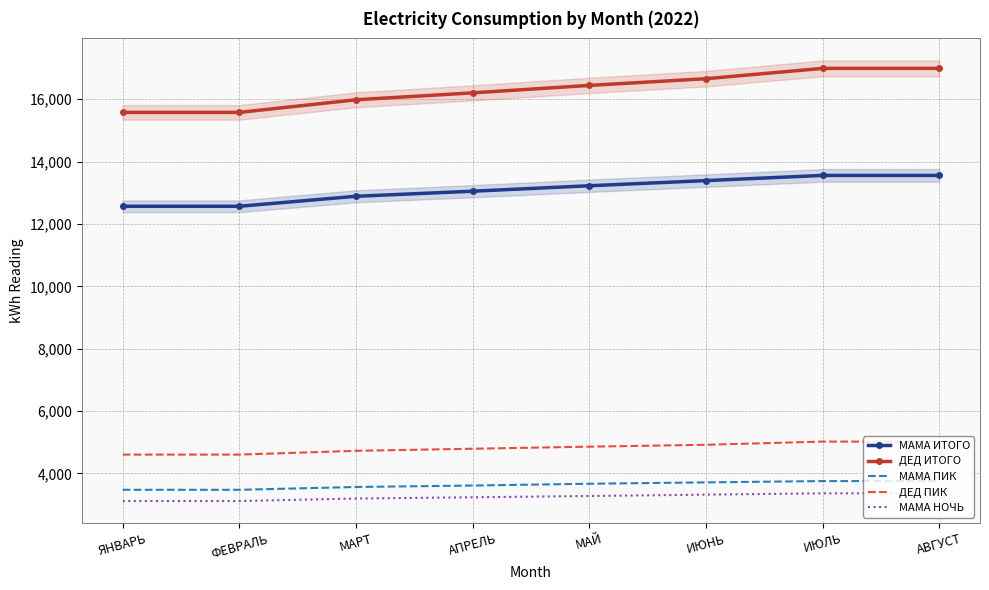

True or false: МАМА ИТОГО has a value of 13557 at ИЮЛЬ.

True